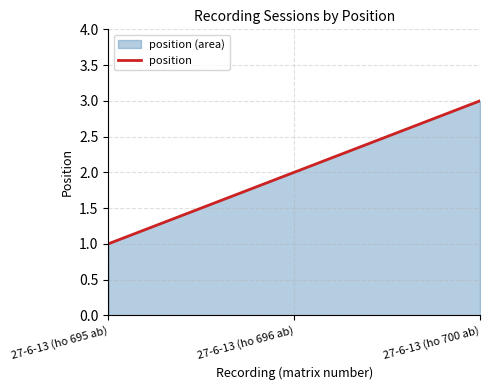

The chart shows a value of 2 at 27-6-13 (ho 700 ab). True or false?

False